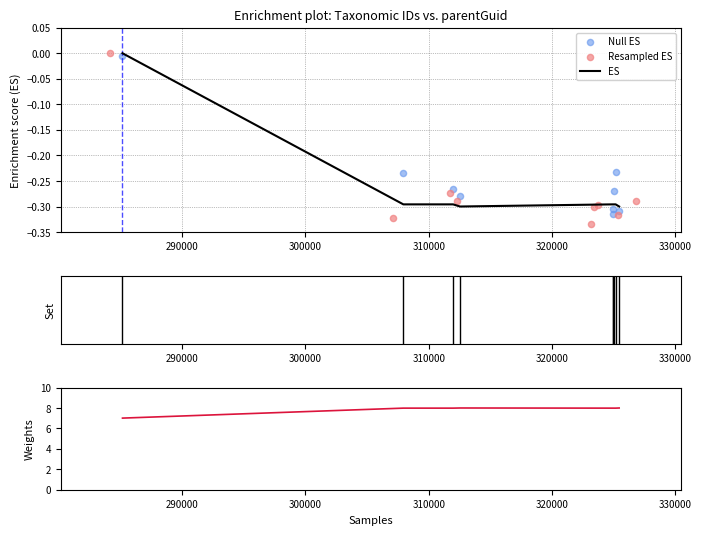

Which series has the largest total across all categories?

Weights